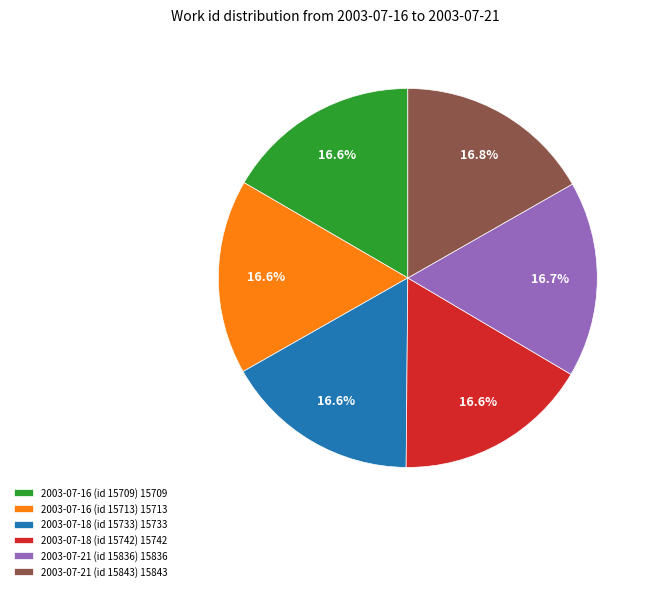

To the nearest percent, what portion does 2003-07-16 (id 15713) represent?

17%